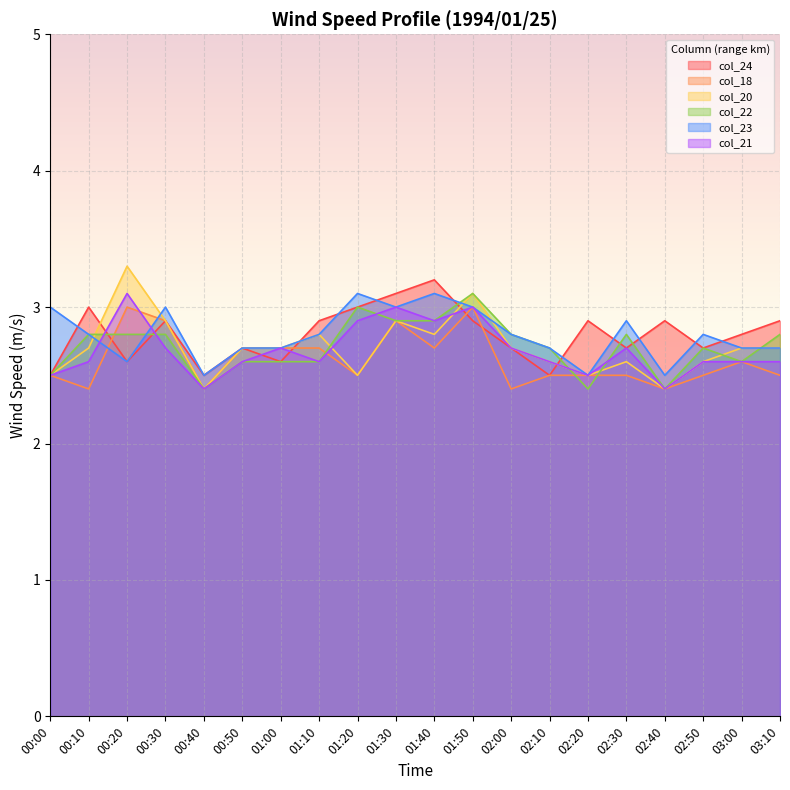

What is the maximum value for col_18?

3.0